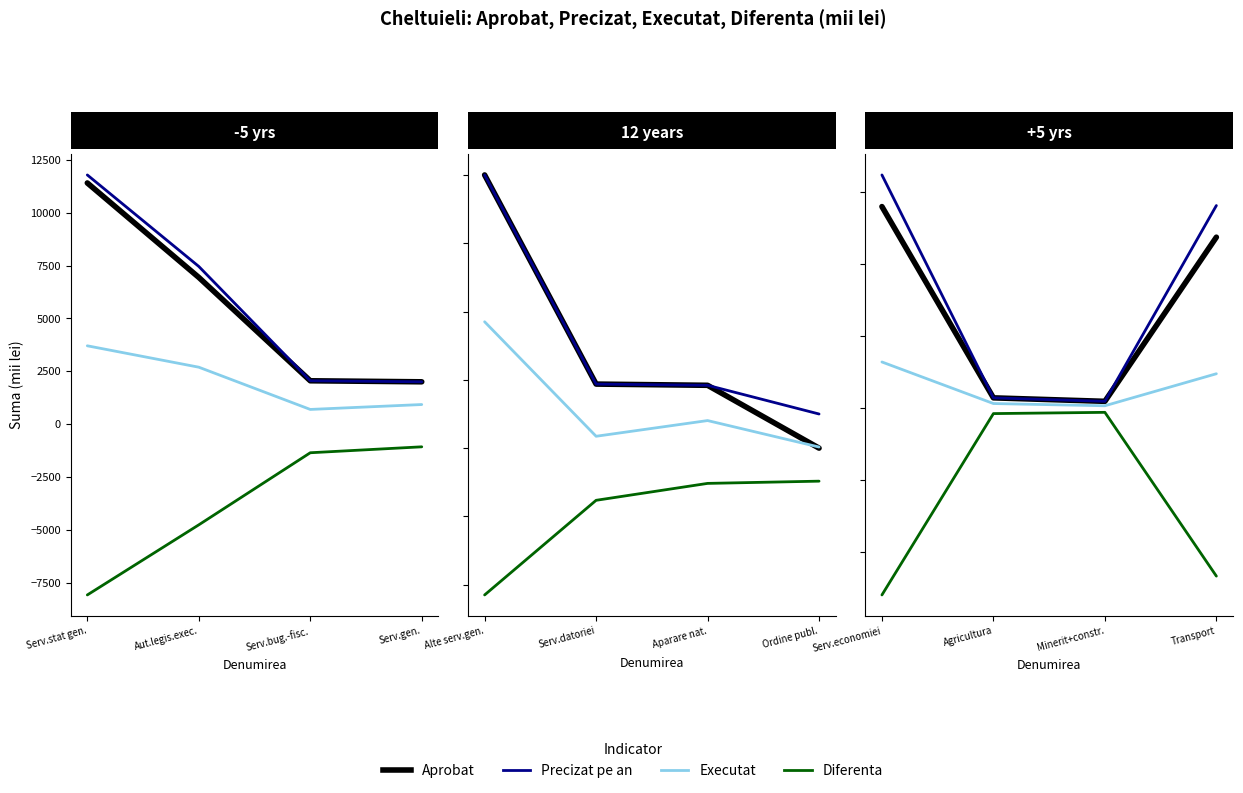

Is it true that Precizat pe an equals 468.5 at Agricultura?

False